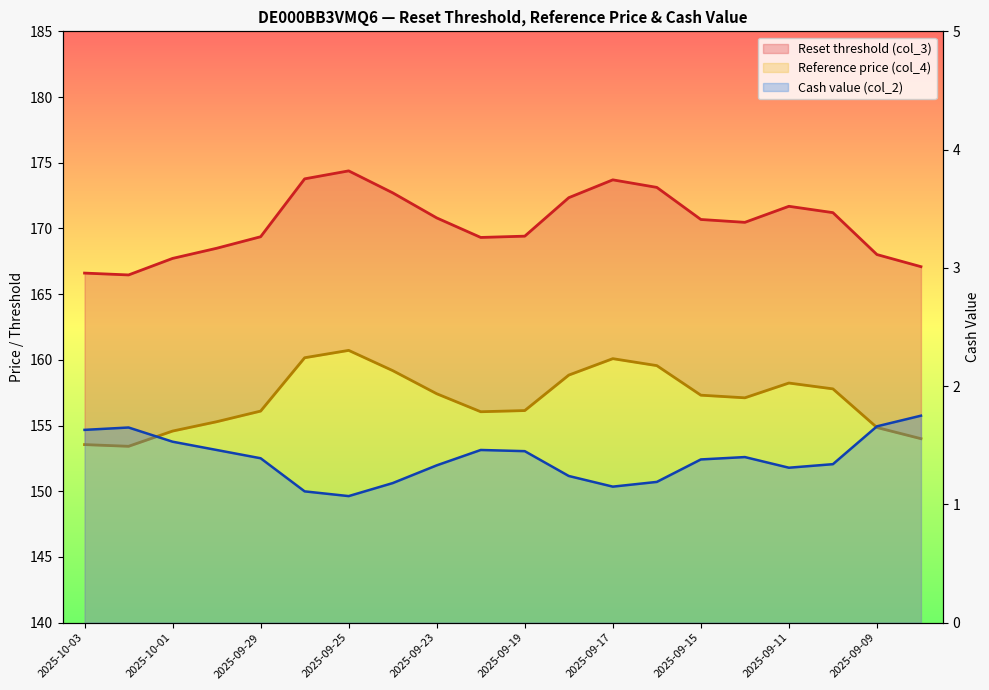

True or false: Reference price (col_4) and Reset threshold (col_3) cross at least once.

False